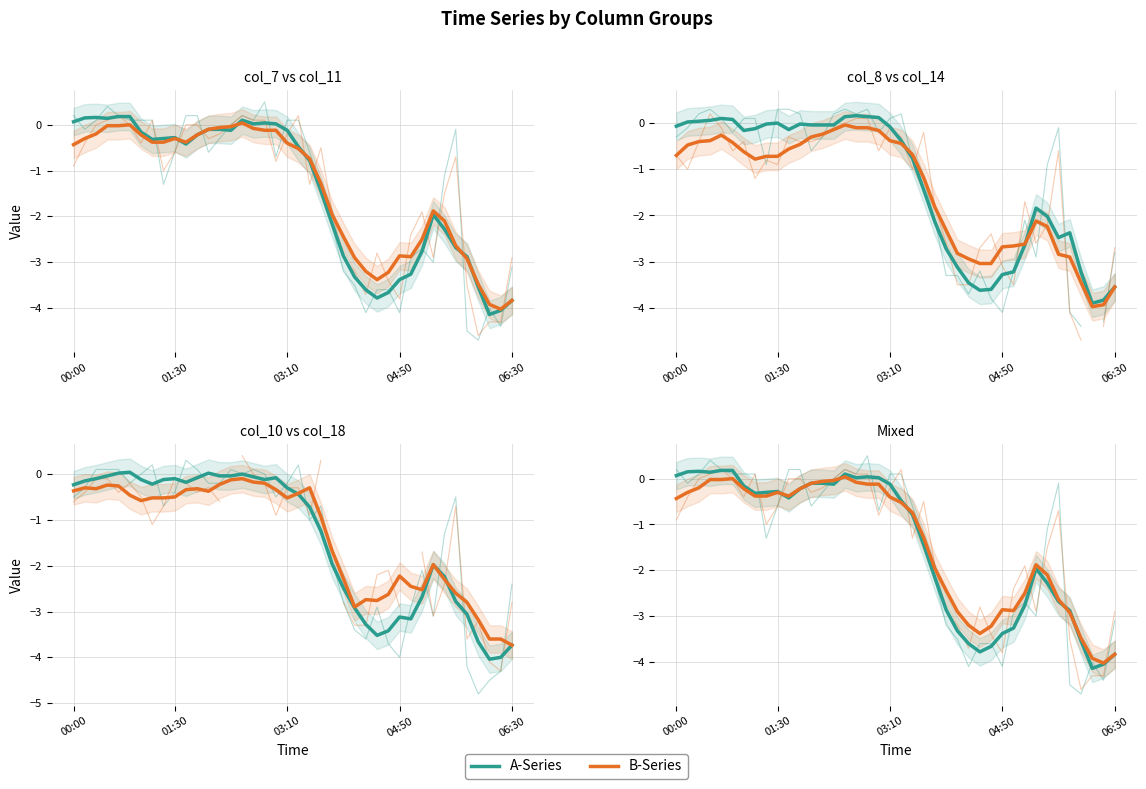

Which has a higher value, 5 or 14?

5